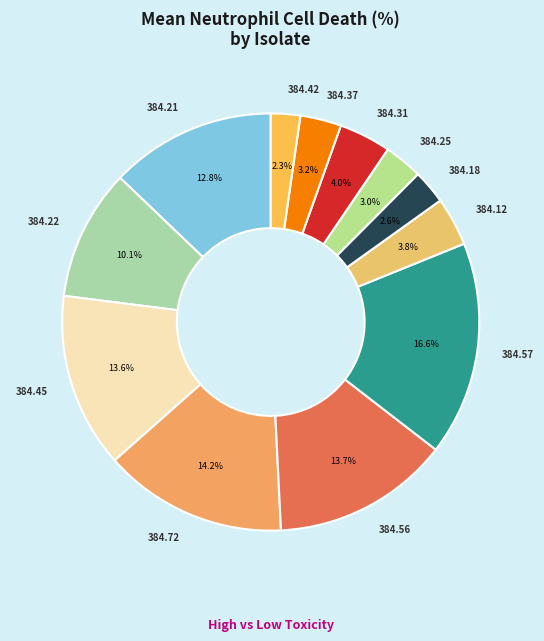

What percentage is NOT represented by 384.56?

86.3%